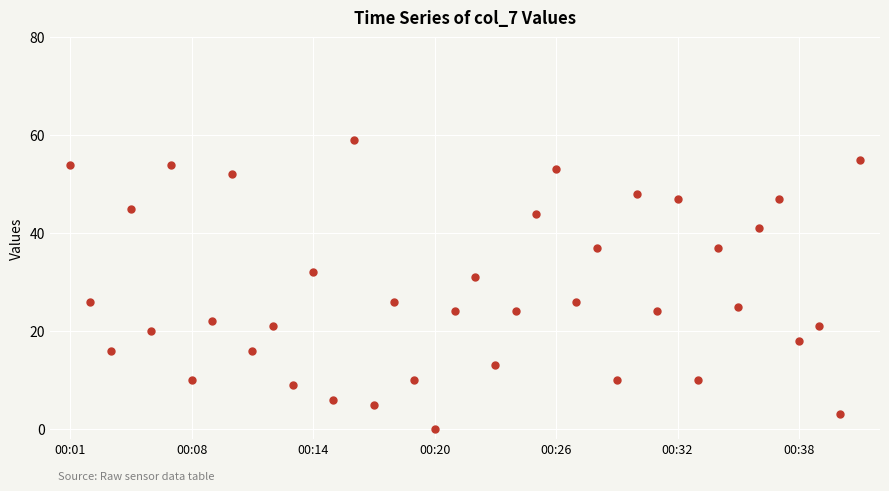

What is the range of Y values (max minus min)?

59